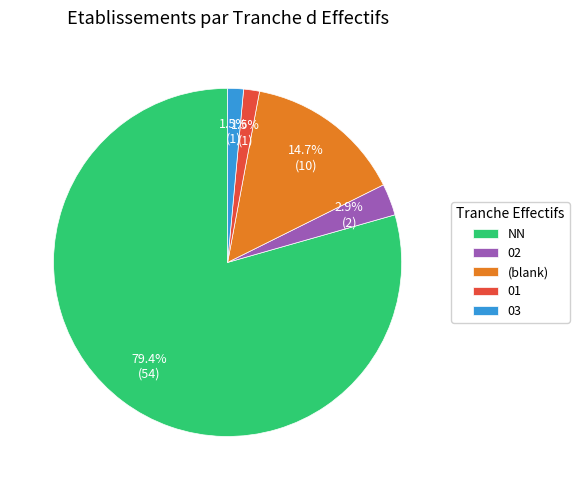

Is NN the majority of the pie?

Yes